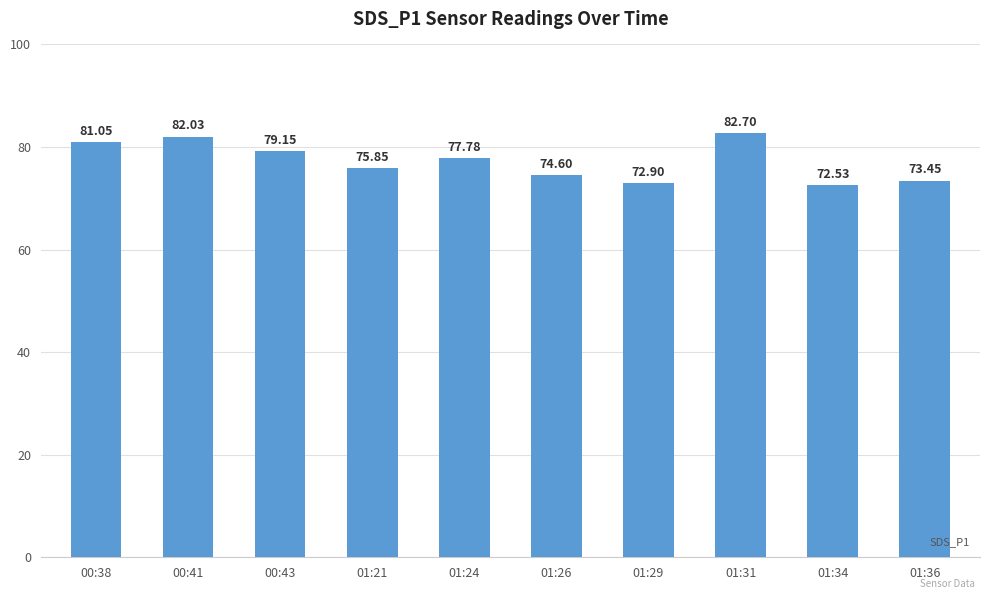

At which label does the data first exceed 77?

00:38